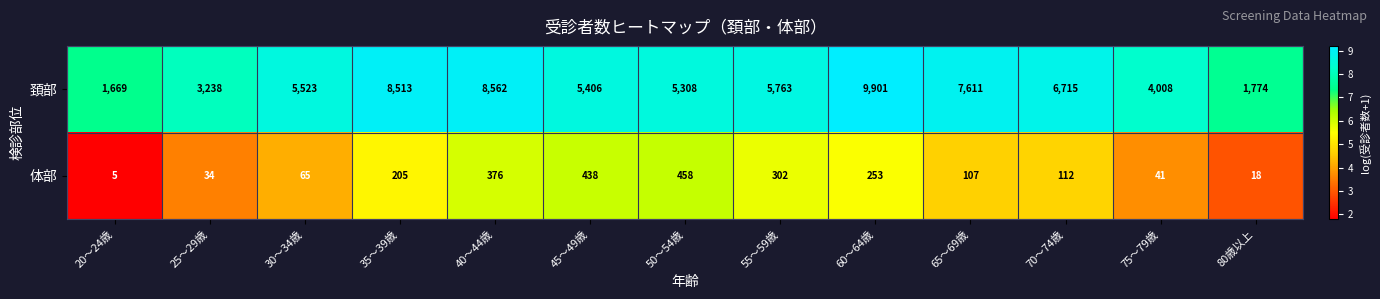

Which label corresponds to the largest value in the chart?

60～64歳